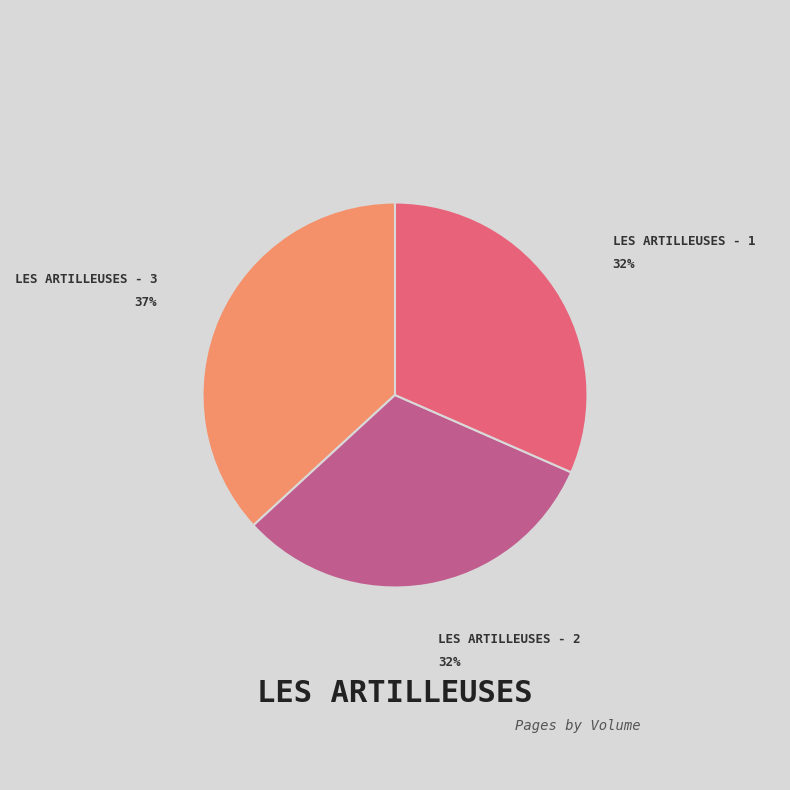

To the nearest percent, what is the average slice percentage?

33%